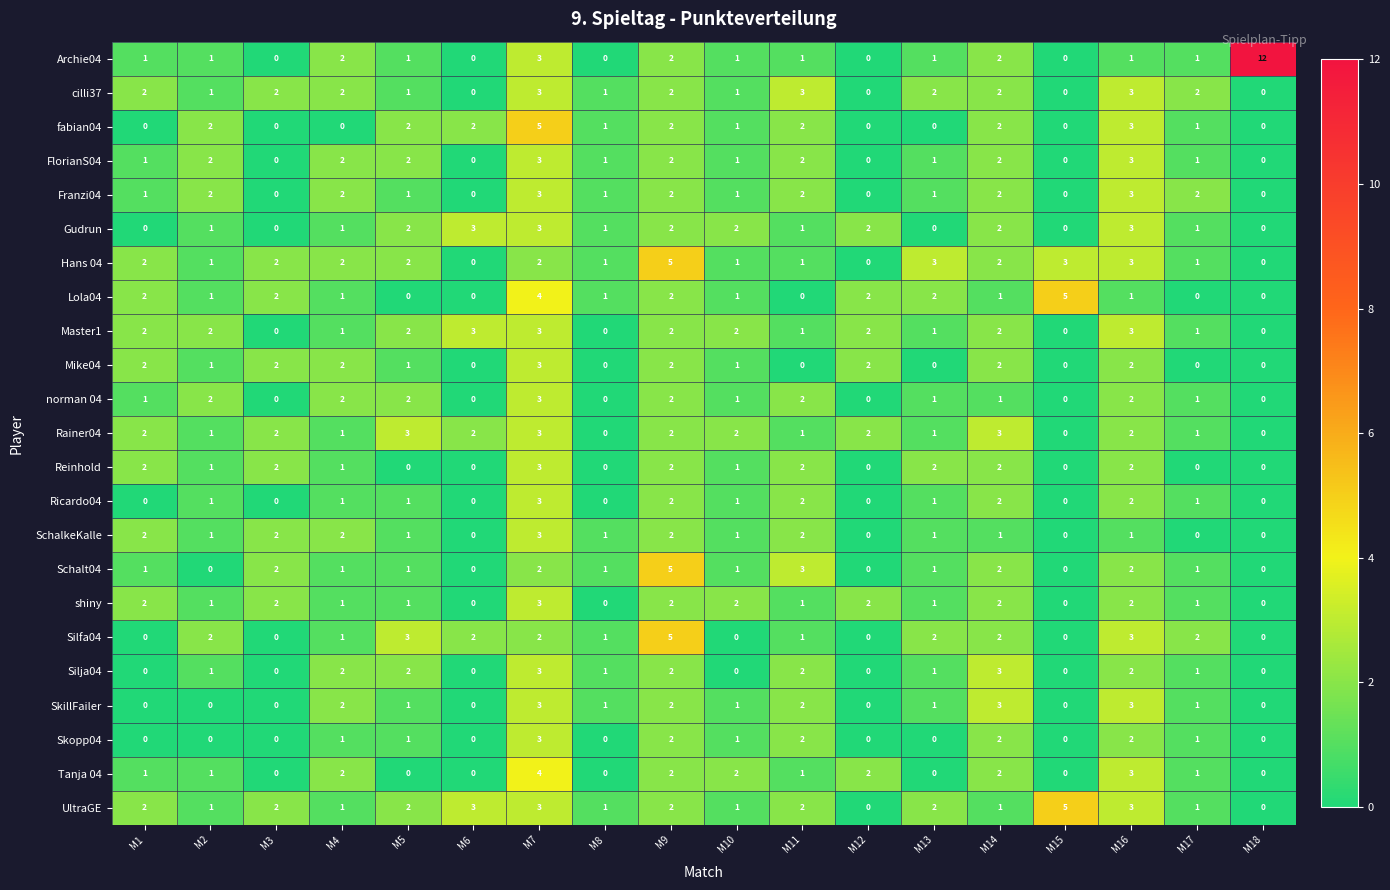

How many FlorianS04 values are between 0 and 2?

16